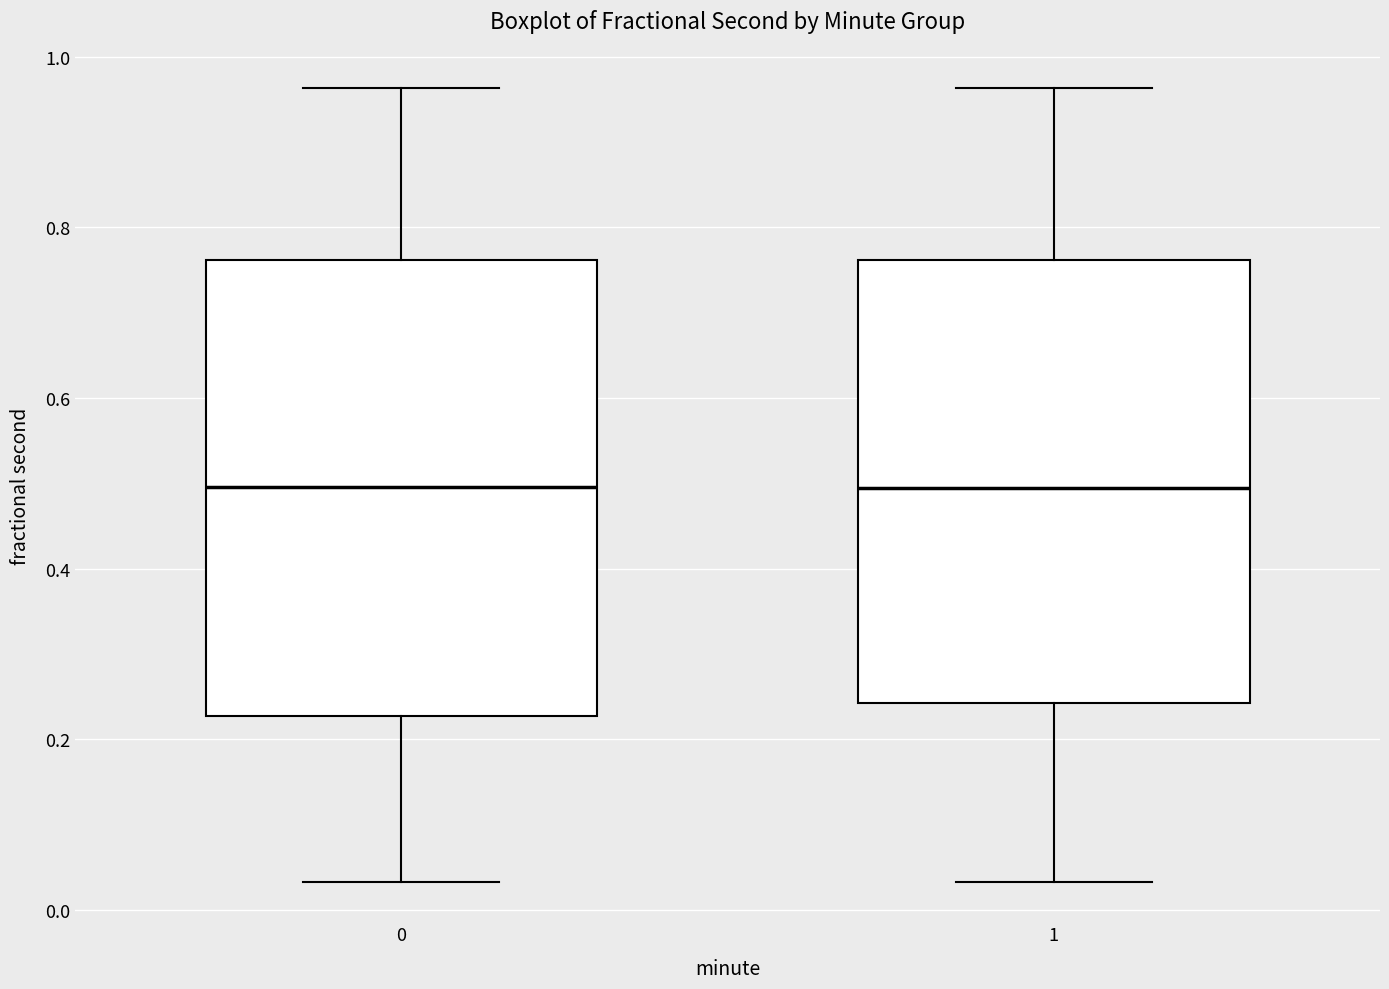

Where does the upper whisker of the box at x = 0 end on the y-axis? The values are not printed on the chart, so give them approximately, as read against the axis.

0.96